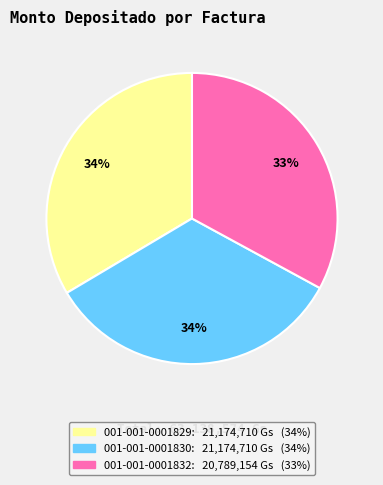

Count the number of slices in the pie.

3